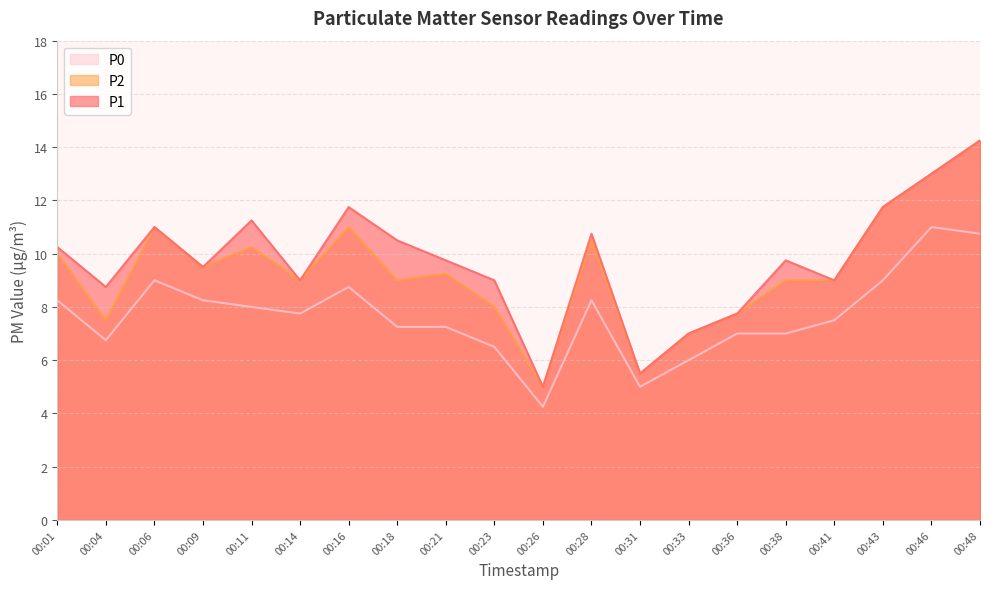

What value does the P2 series have at 00:31?

5.5